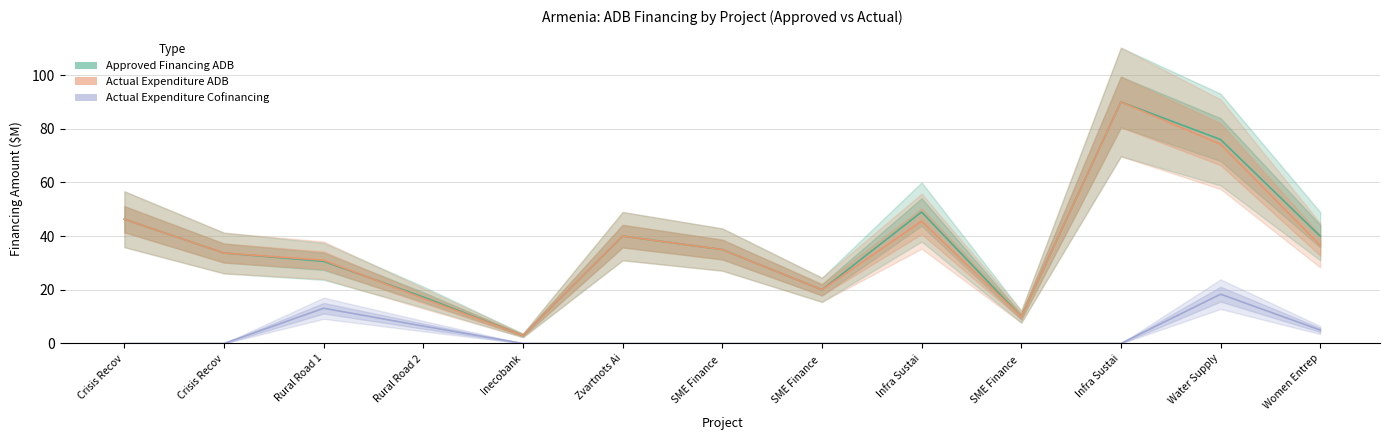

Is this an area chart (filled region under the line)?

No